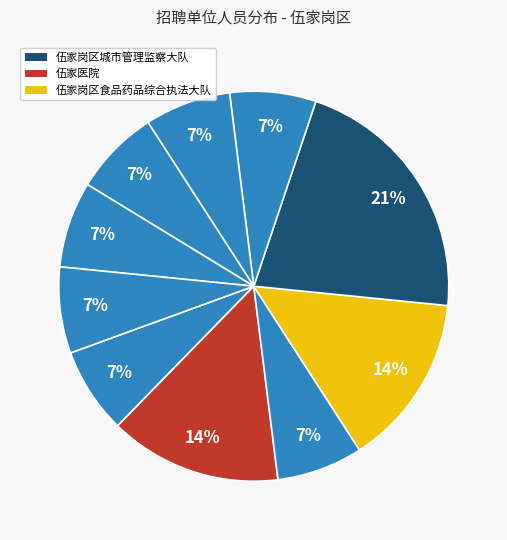

How many slices are in this pie chart?

10